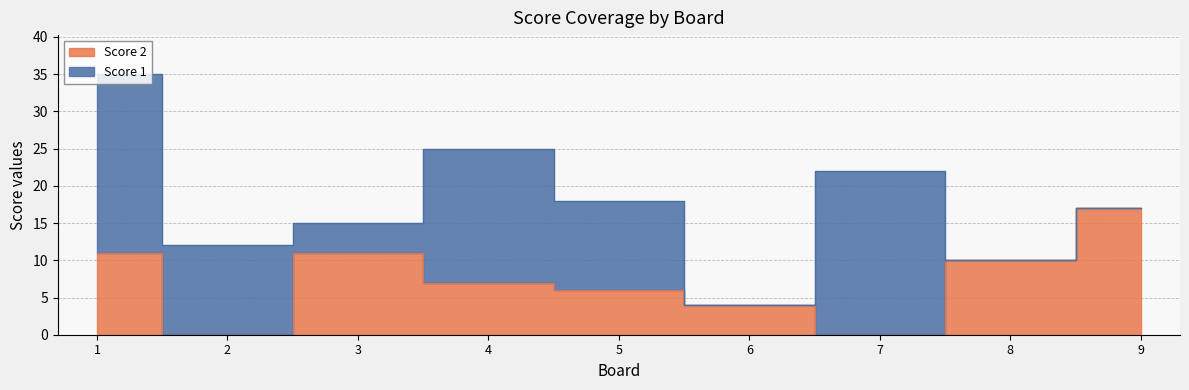

Is it true that the value at 2 is 9?

False